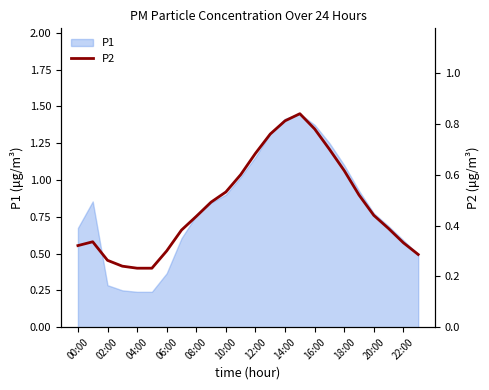

Is it true that P1 equals 0.2 at 06:00?

False